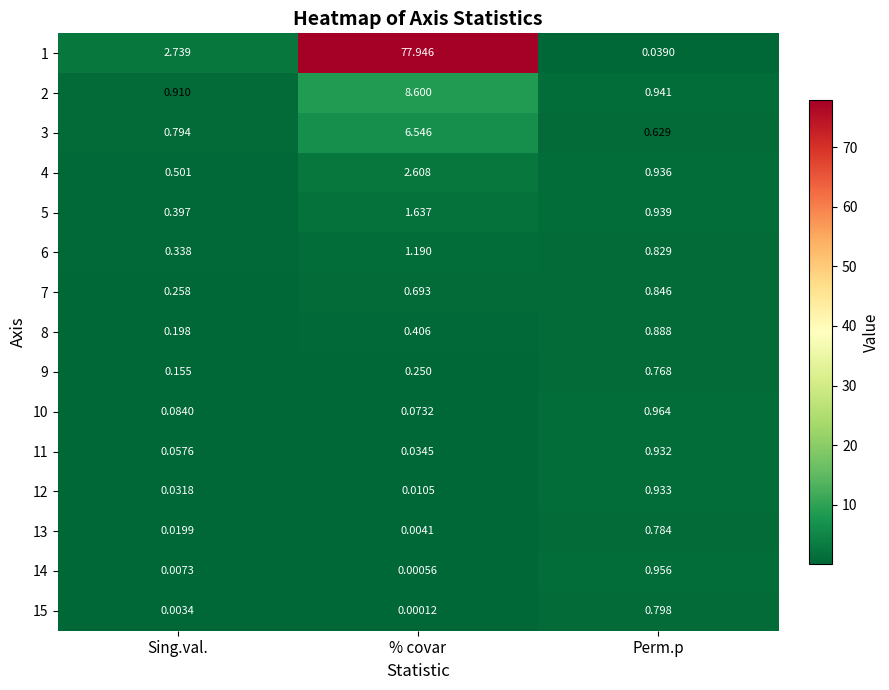

Rank the series by their maximum value, from lowest to highest.

9, 13, 15, 7, 8, 11, 12, 14, 10, 6, 5, 4, 3, 2, 1